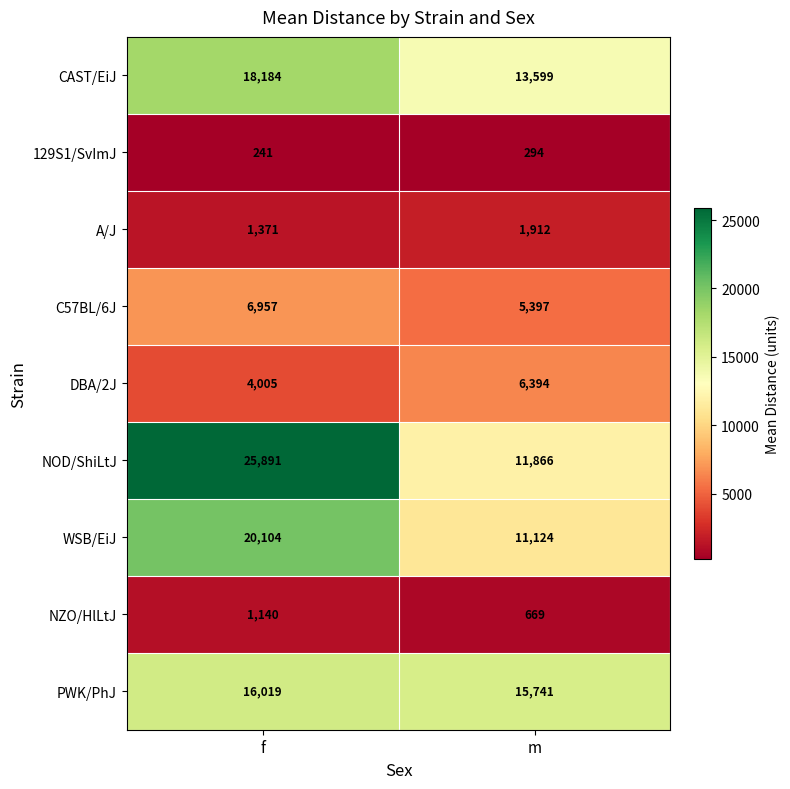

What is the approximate value of PWK/PhJ at m?

15741